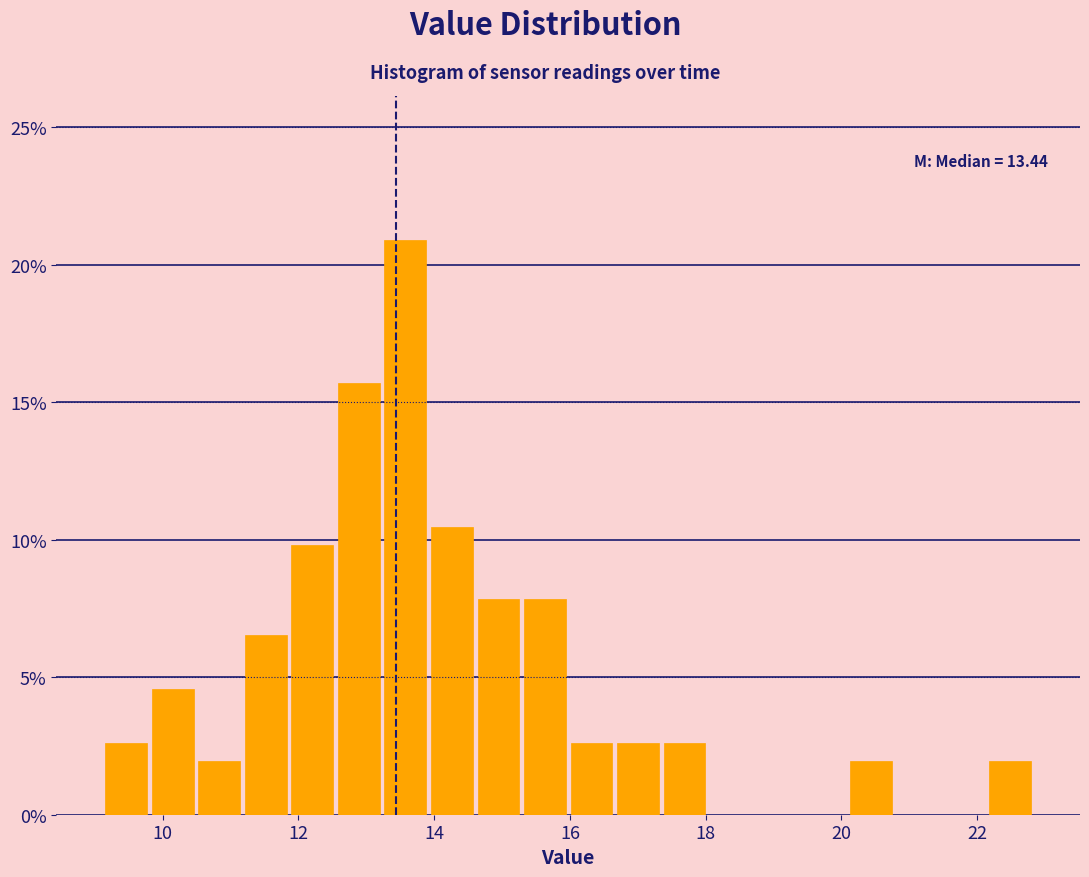

Around what value on the x-axis is the tallest bar? Give the approximate position of its centre, as read against the axis.

13.6